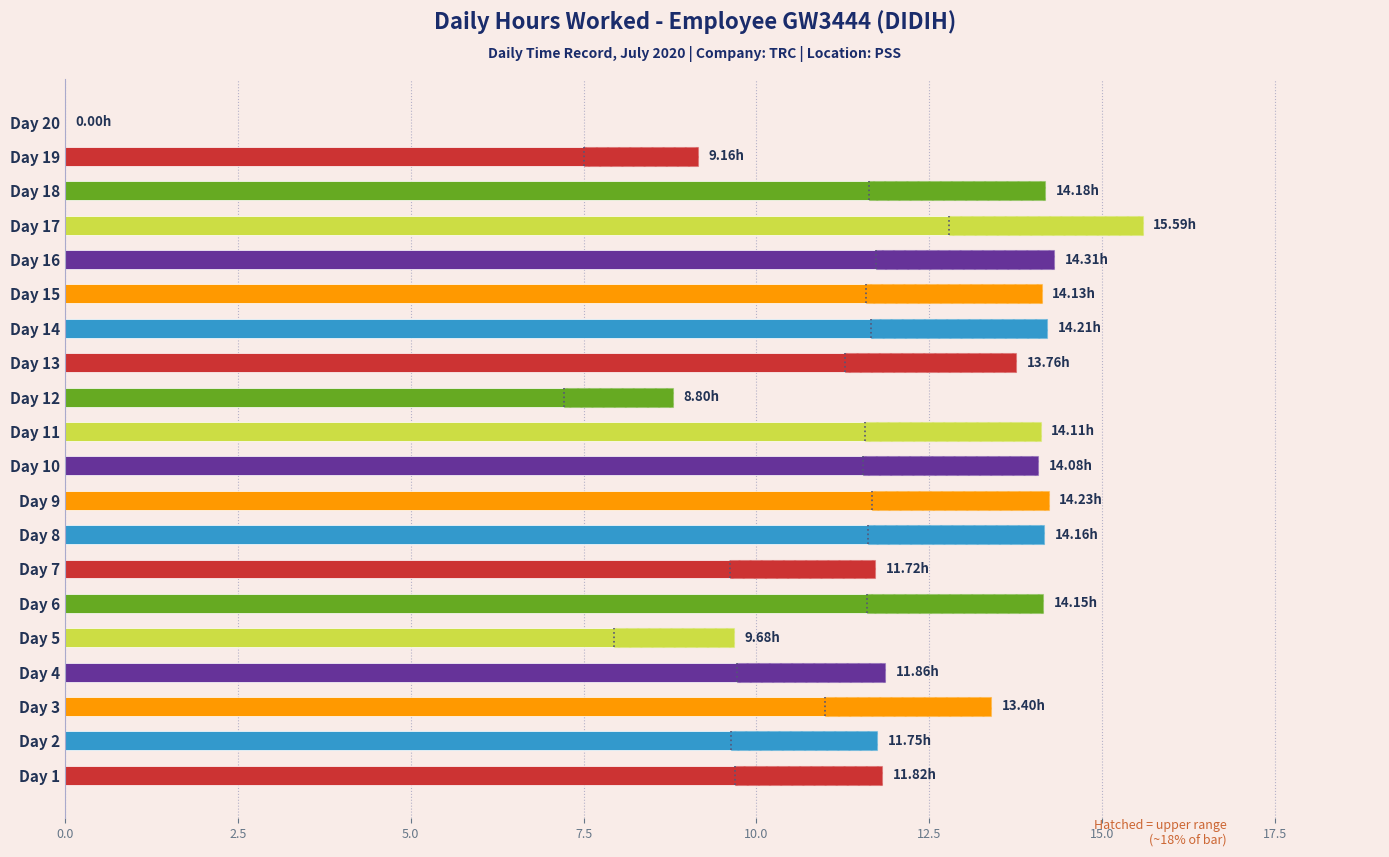

Is it true that the value at Day 13 is 24.0?

False